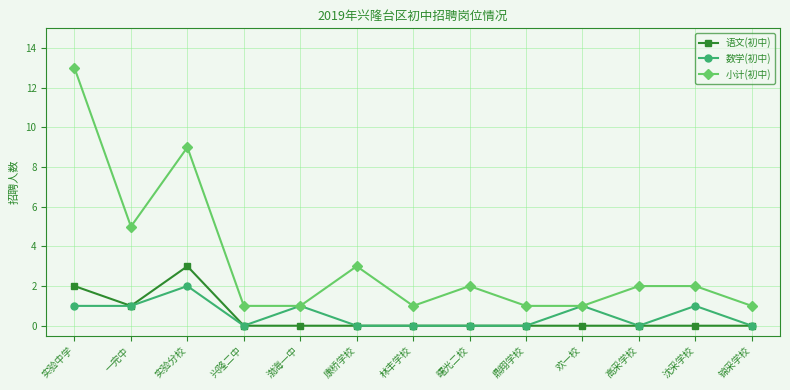

True or false: 语文(初中) and 小计(初中) intersect in this chart.

False